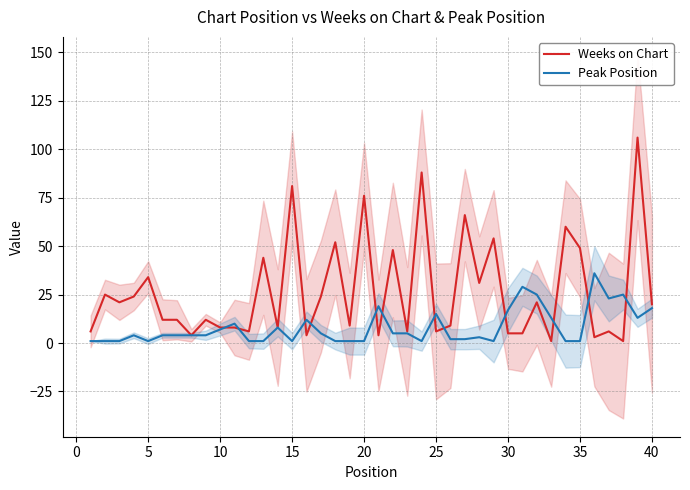

Which series has the widest spread of values?

Weeks on Chart